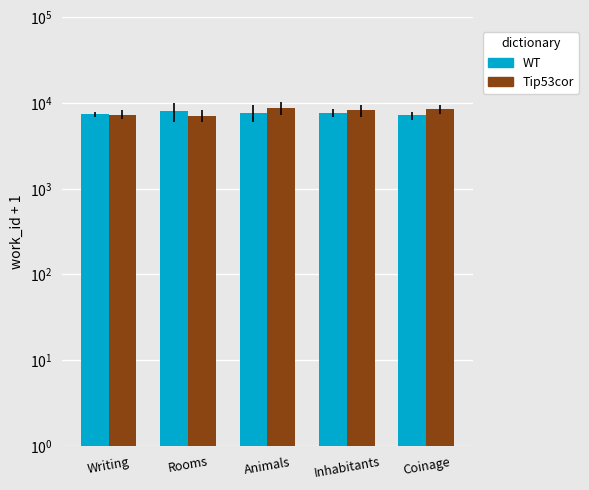

List the series in order of their overall mean, highest first.

Tip53cor, WT